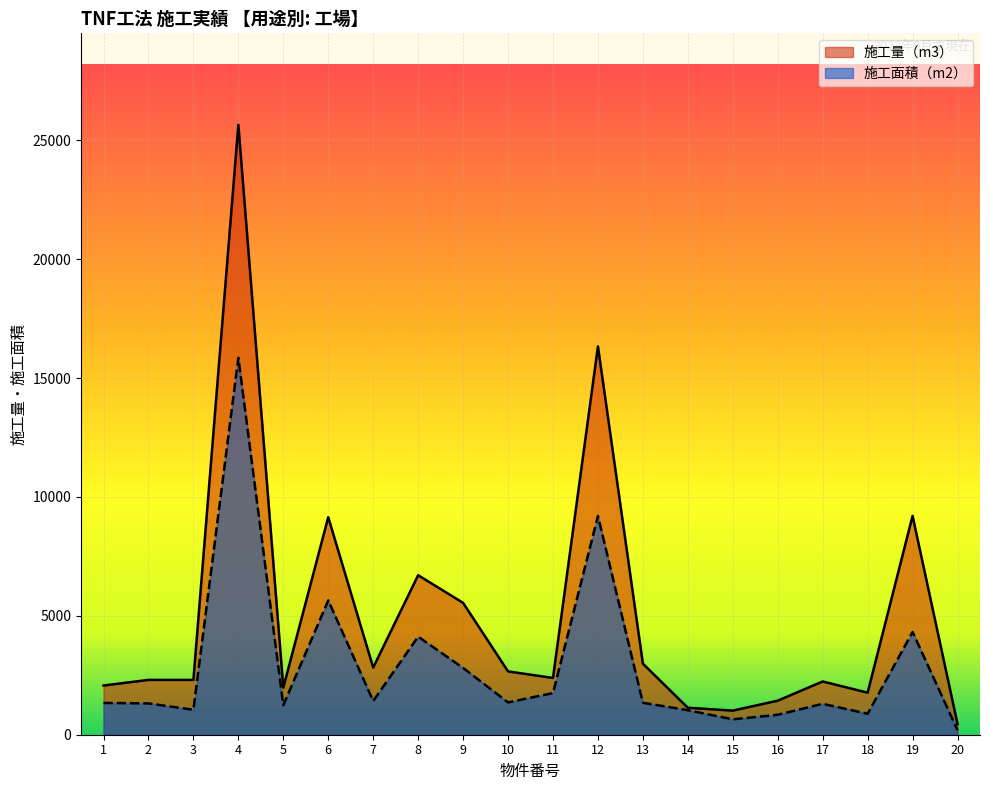

True or false: 施工面積（m2） and 施工量（m3） cross at least once.

False